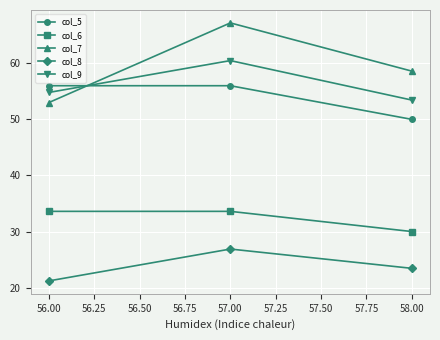

What is the maximum value for col_5?

56.0